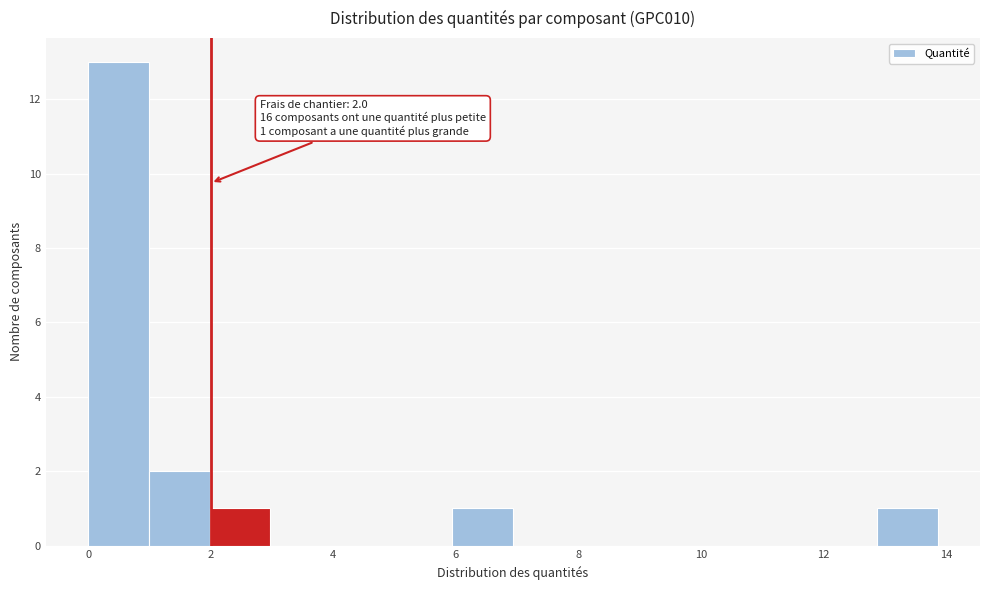

Which range on the x-axis has the tallest bar?

0.0 to 1.0